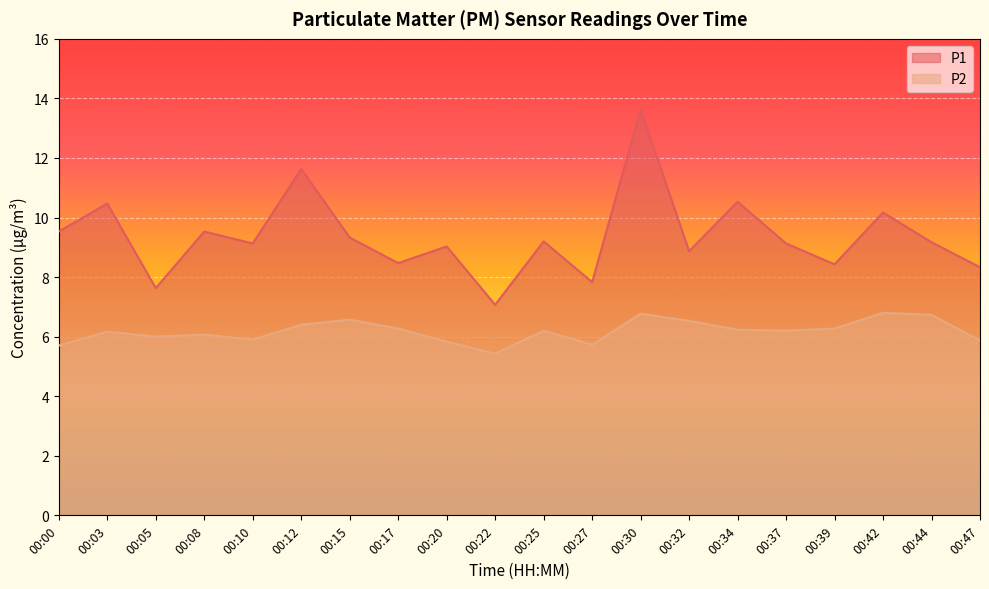

What value does the P1 series have at 00:25?

9.2